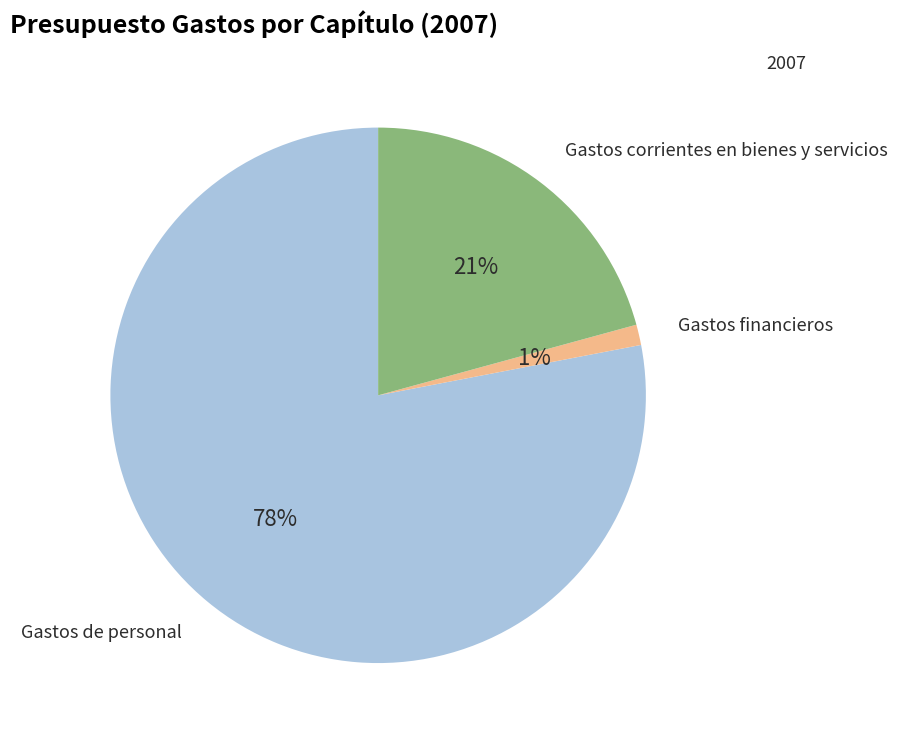

Count the number of slices in the pie.

3